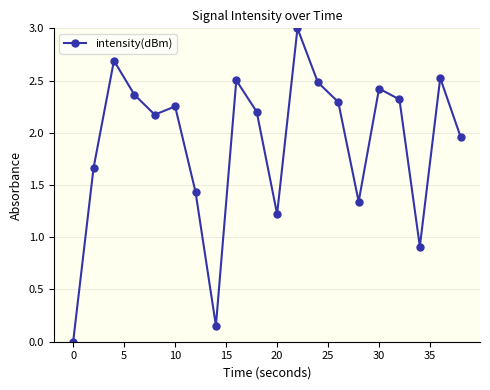

What is the value of the 10th point from the left?

2.2